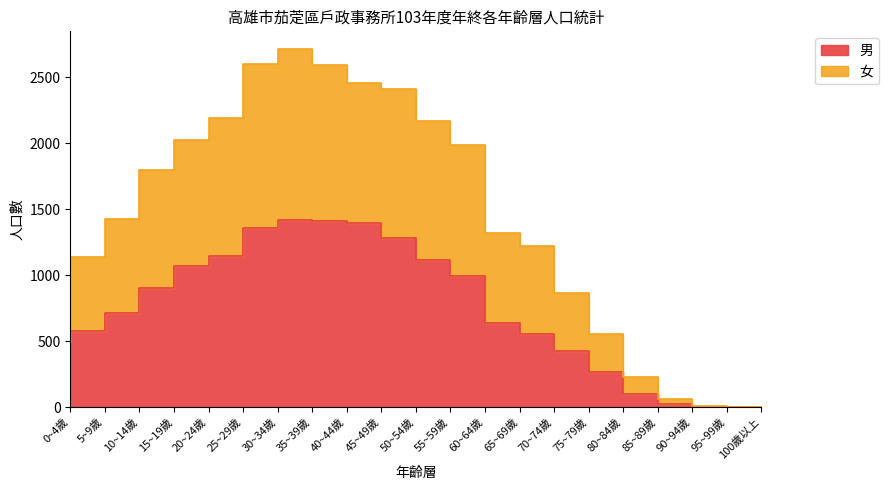

What is the sum of all 男 values?

15882